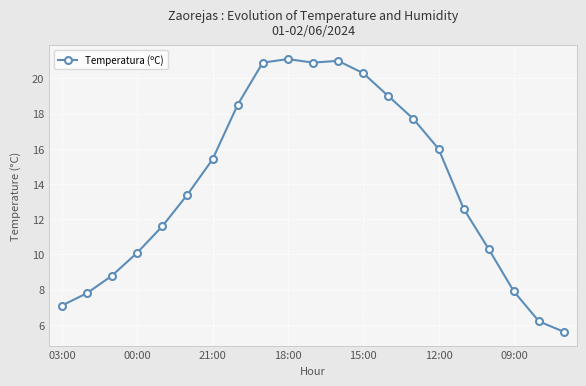

What is the smallest value displayed?

5.6